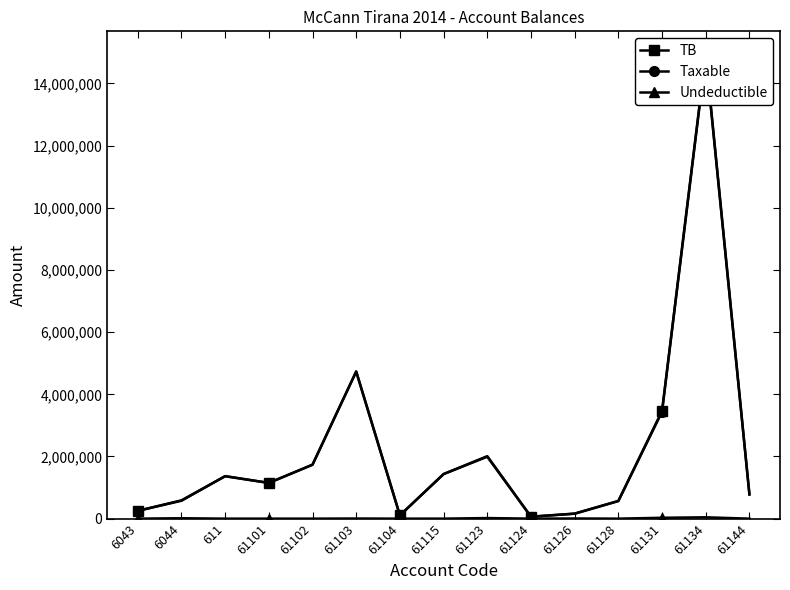

What is the difference between the highest and lowest values at 61115?

1433753.2